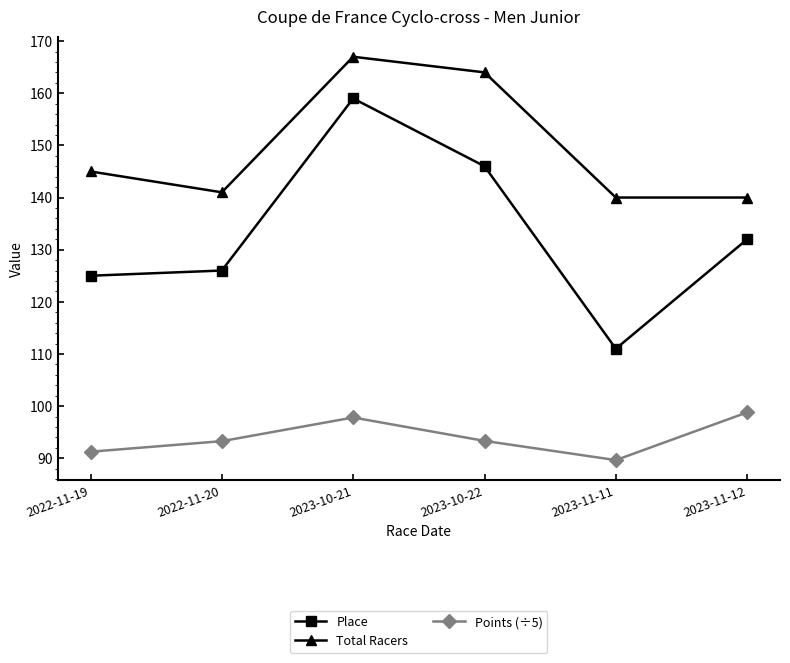

Between 2023-10-21 and 2023-10-22, which series saw the biggest shift?

Place